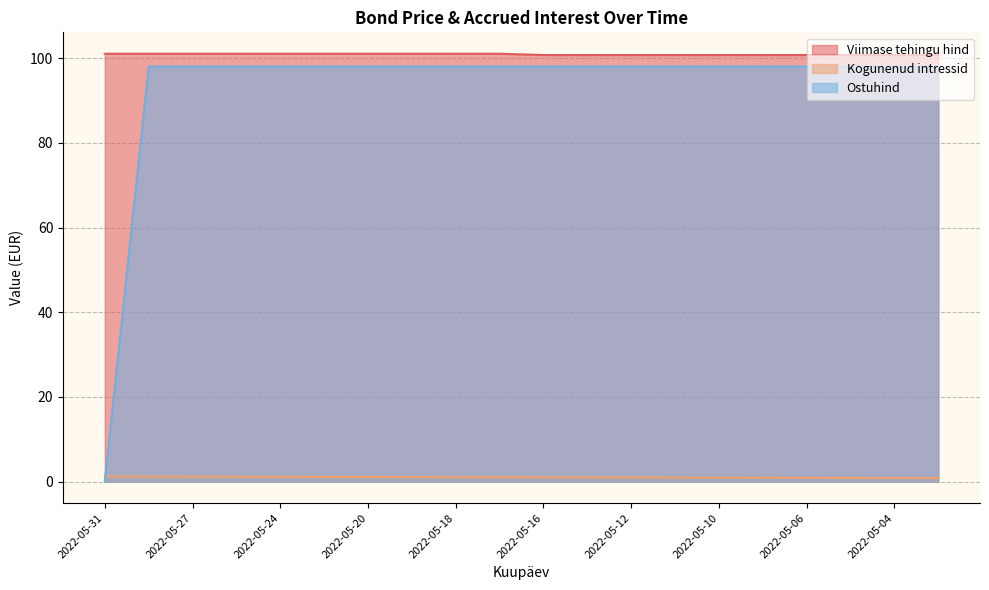

At which category is the sum across all series the highest?

2022-05-30